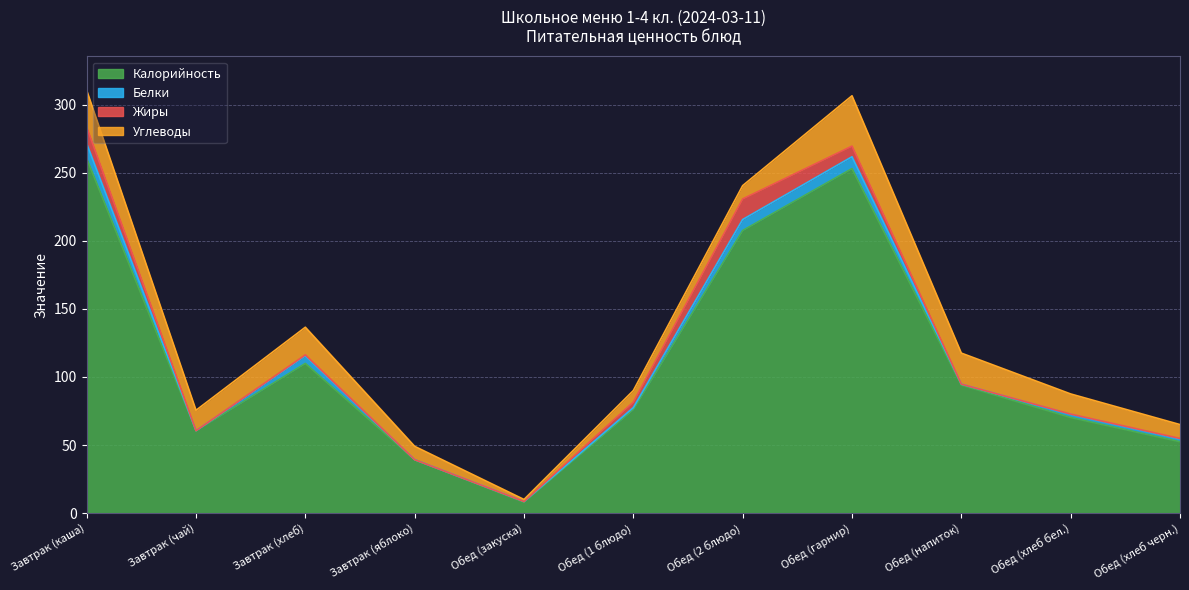

How many interior local peaks does the Жиры series have?

2